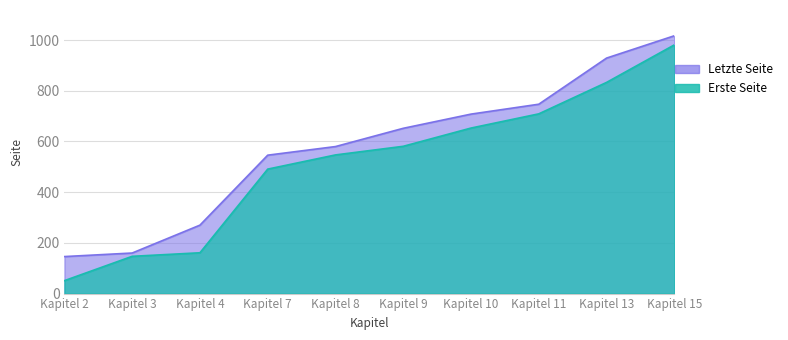

What is the average value of the Erste Seite series?

515